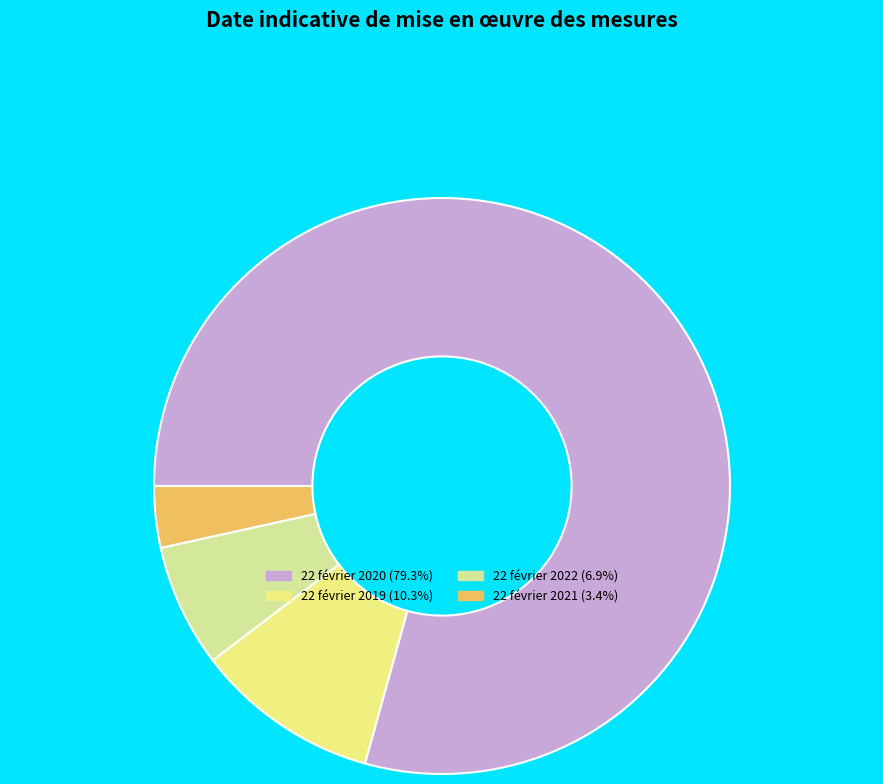

What is the ratio of the value at 22 février 2022 (6.9%) to the value at 22 février 2021 (3.4%)?

2.0